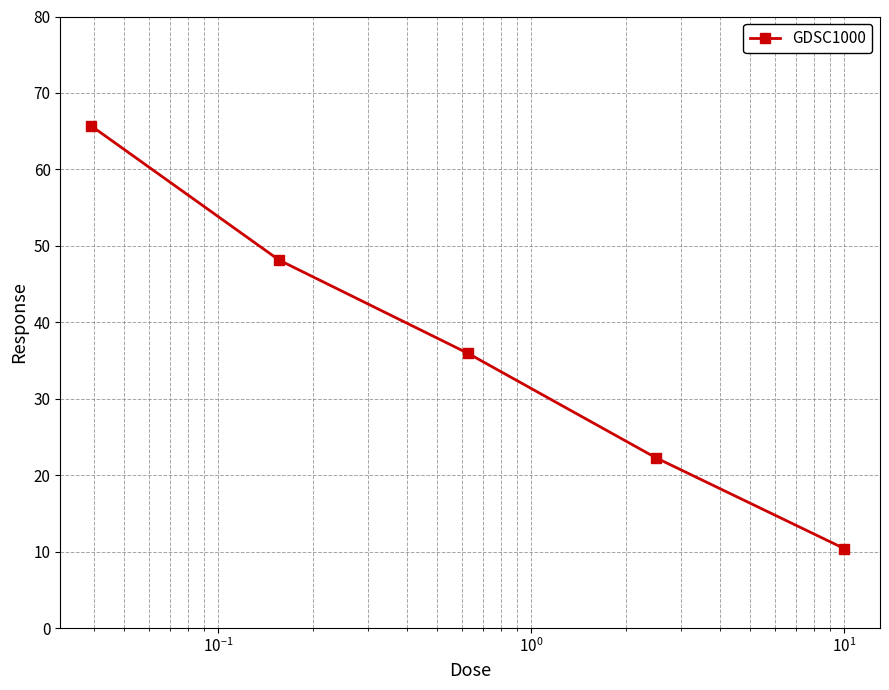

True or false: the data has more than 0 interior local peaks.

False